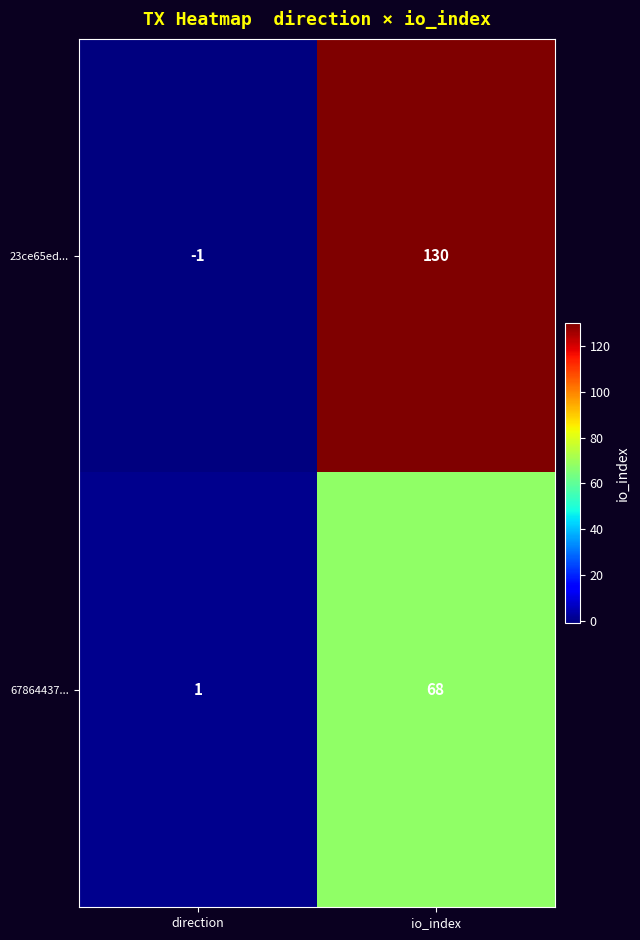

How many data points does each series have?

2